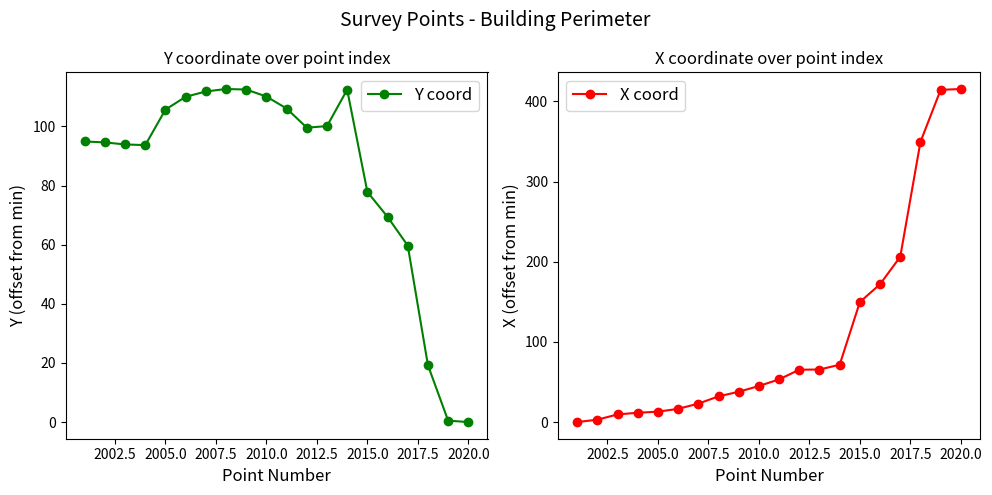

True or false: Y coord has more than 0 points higher than both neighbors.

True